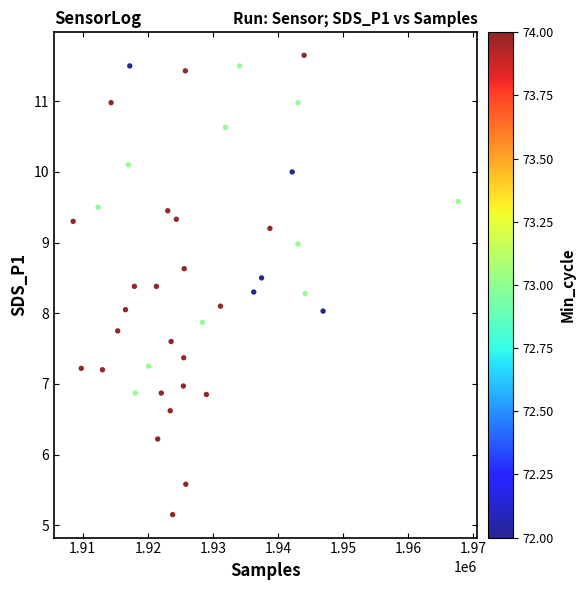

What is the range of X values (max minus min)?

59140.0